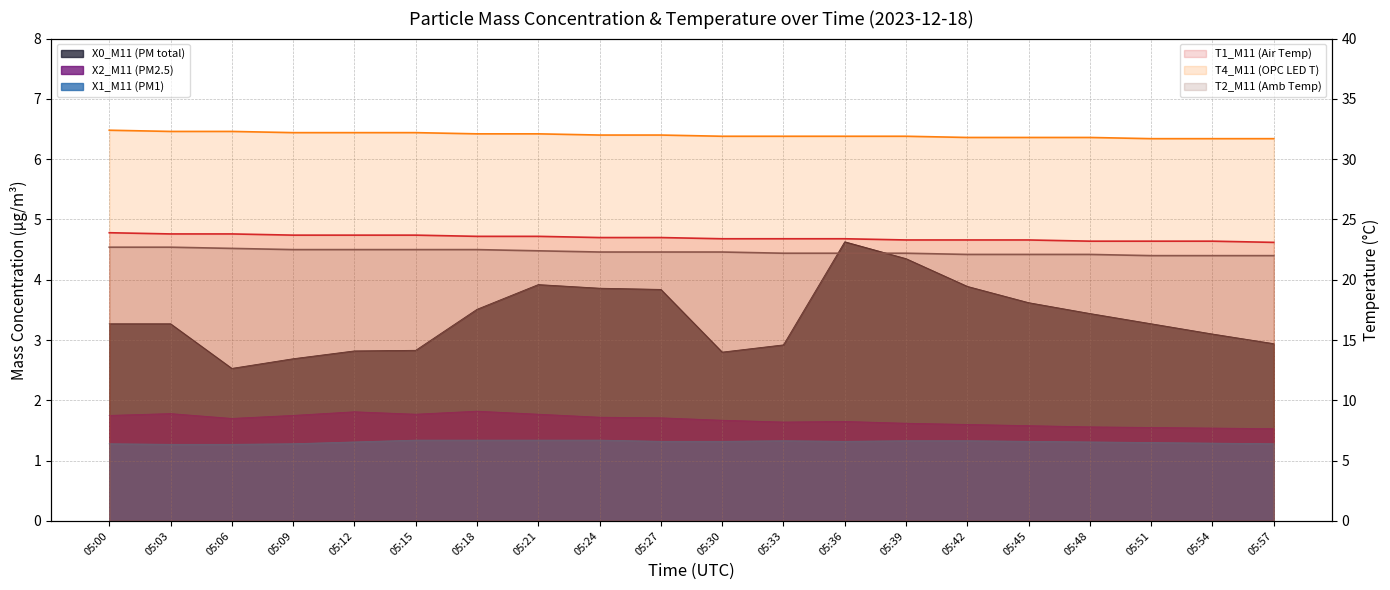

What is the difference between the second highest and minimum values in the T1_M11 (Air Temp) (line) series?

0.7